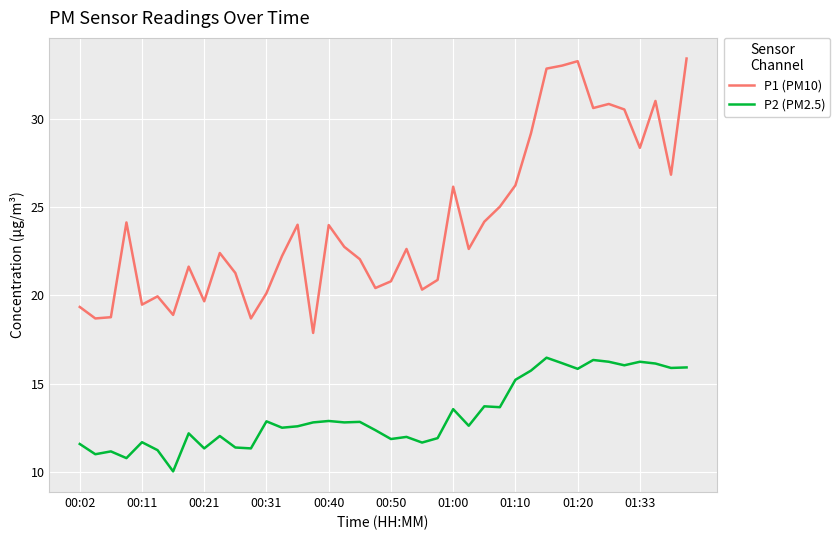

What is the maximum value shown in the chart?

33.4